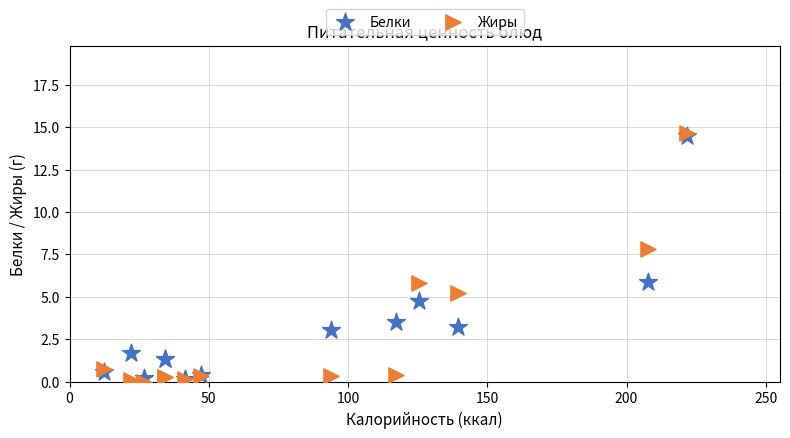

In the Белки series, what Y value is closest to 7?

5.9